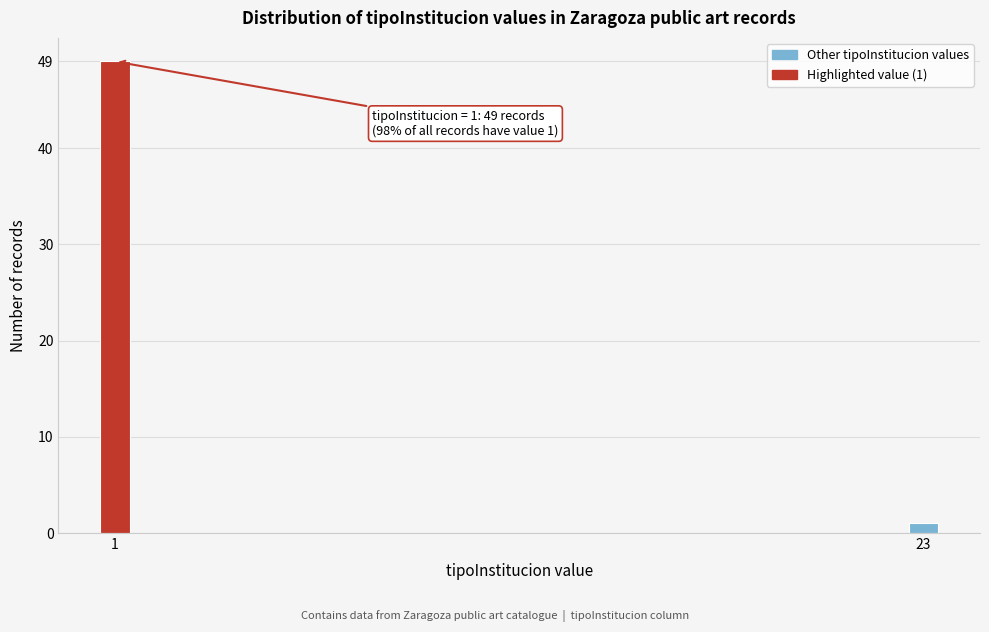

Reading left to right, list all the values displayed in this chart.

49	1